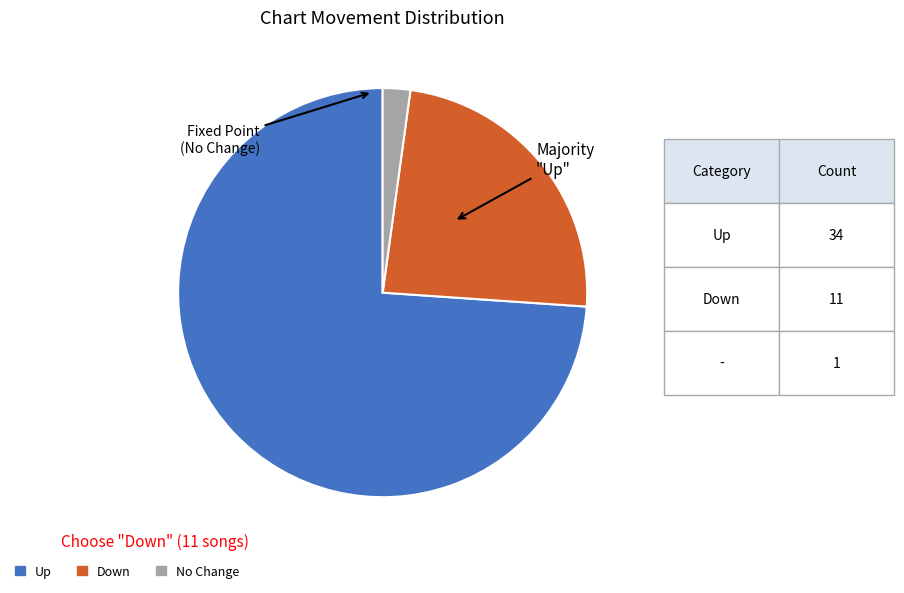

Which slice is the largest?

Up